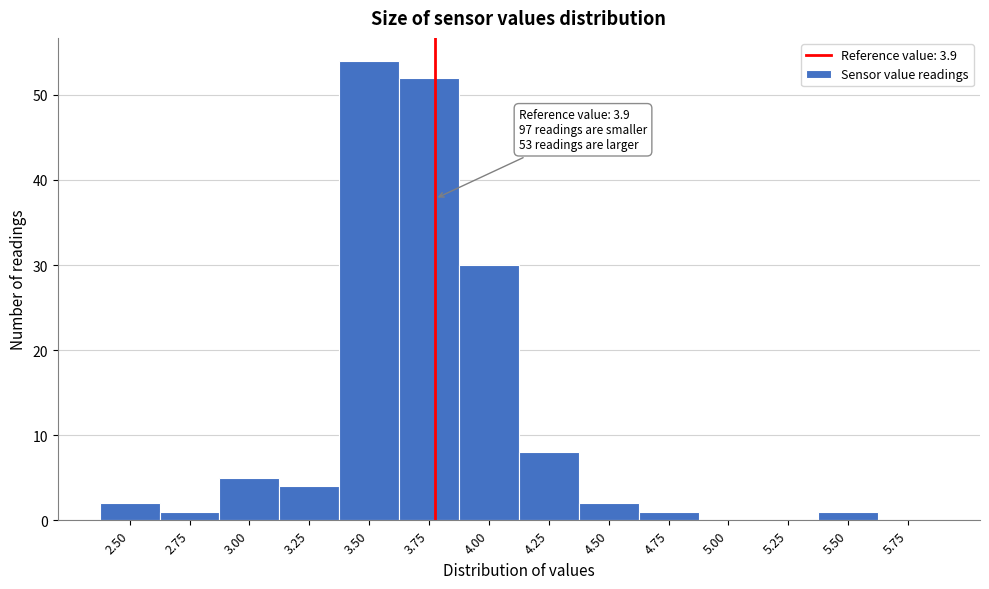

Reading right to left, what are all the values shown in this chart?

5.75=0	5.50=1	5.25=0	5.00=0	4.75=1	4.50=2	4.25=8	4.00=30	3.75=52	3.50=54	3.25=4	3.00=5	2.75=1	2.50=2